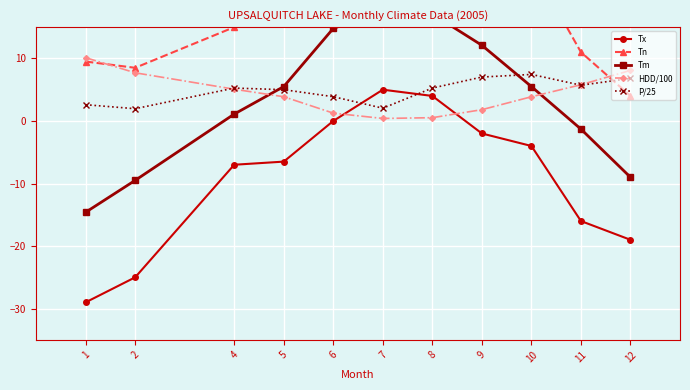

Which series has the largest range (max minus min)?

Tx